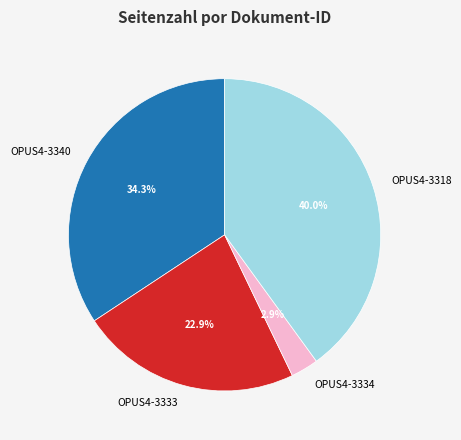

Is it true that OPUS4-3340 is 34% of the pie?

True